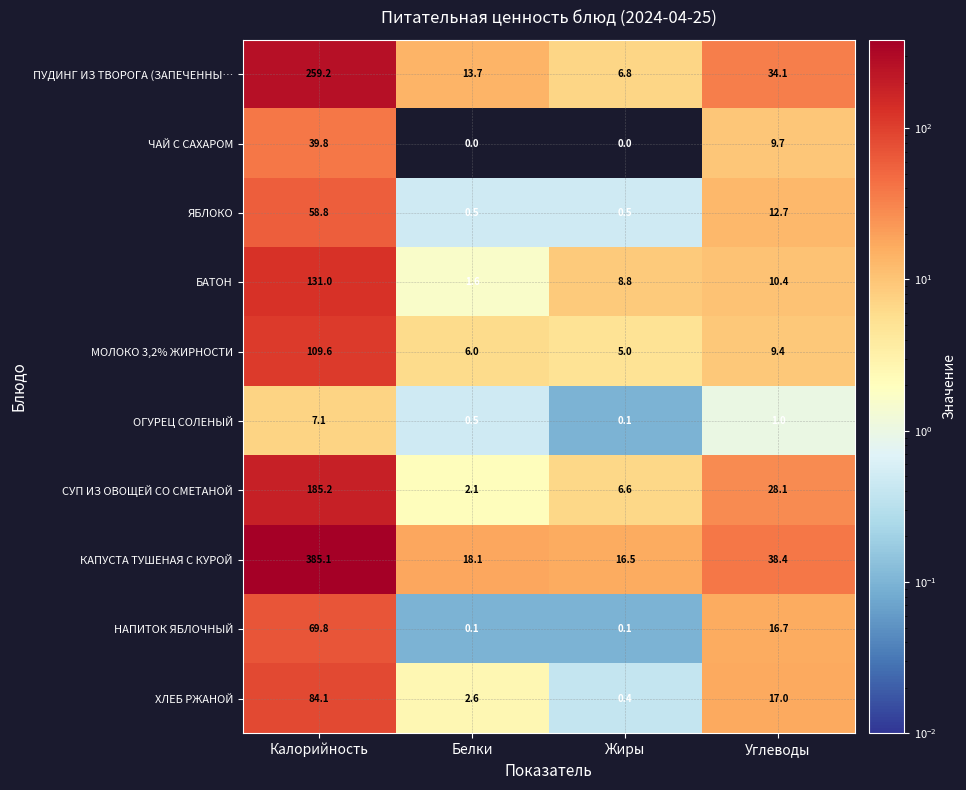

What is the total value across all series at Углеводы?

177.5